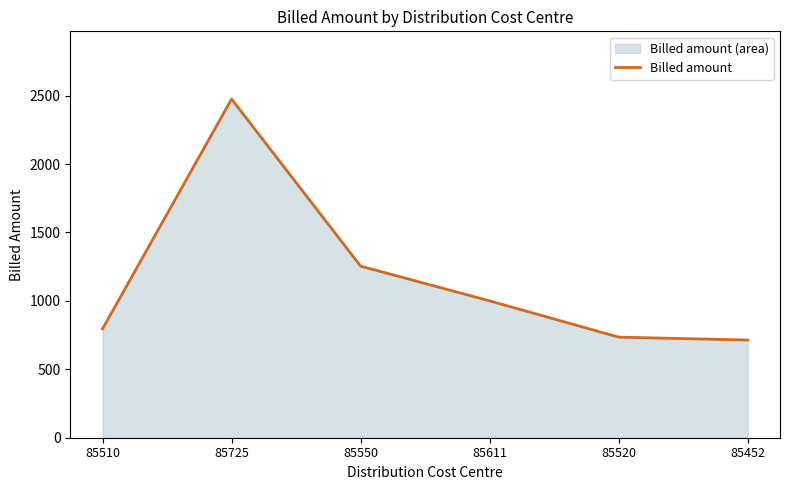

The value at 85611 is 1696.9. True or false?

False